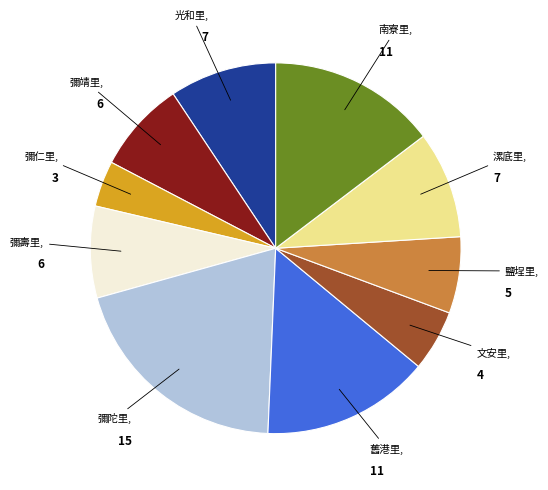

Is there any slice that represents more than half of the pie?

No